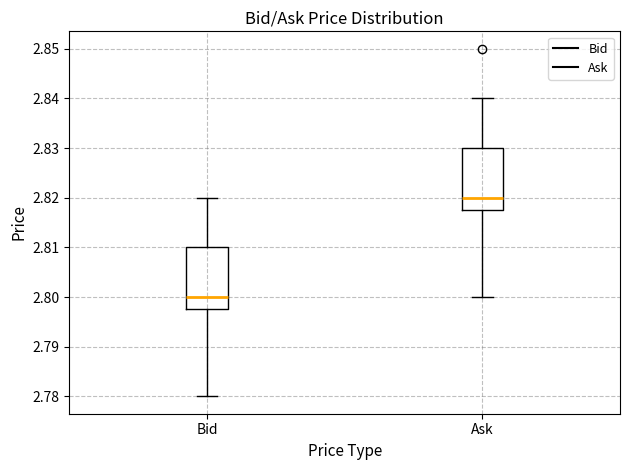

Reading left to right, transcribe this box plot: for each box, give where its median line is, the range the box spans, and where its two whiskers end, as read against the y-axis. The values are not printed on the chart, so give them approximately, as read against the axis.

Bid: median 2.800, box 2.798 to 2.810, whiskers 2.780 to 2.820
Ask: median 2.820, box 2.818 to 2.830, whiskers 2.800 to 2.840